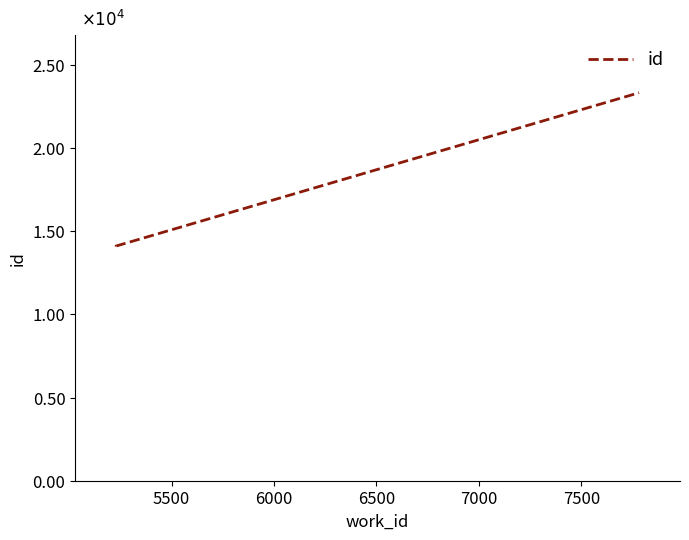

What is the smallest value displayed?

14081